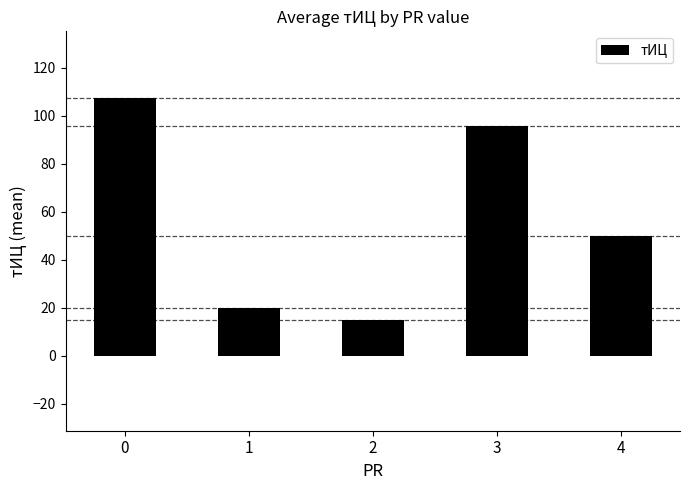

Is it true that the value at 0 is 44.0?

False